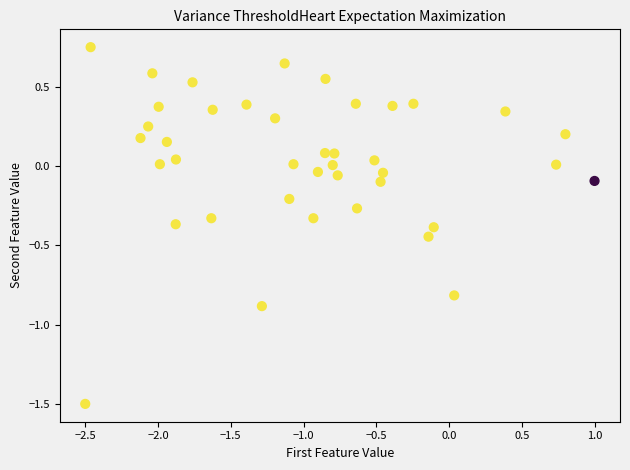

What is the range of X values (max minus min)?

3.5